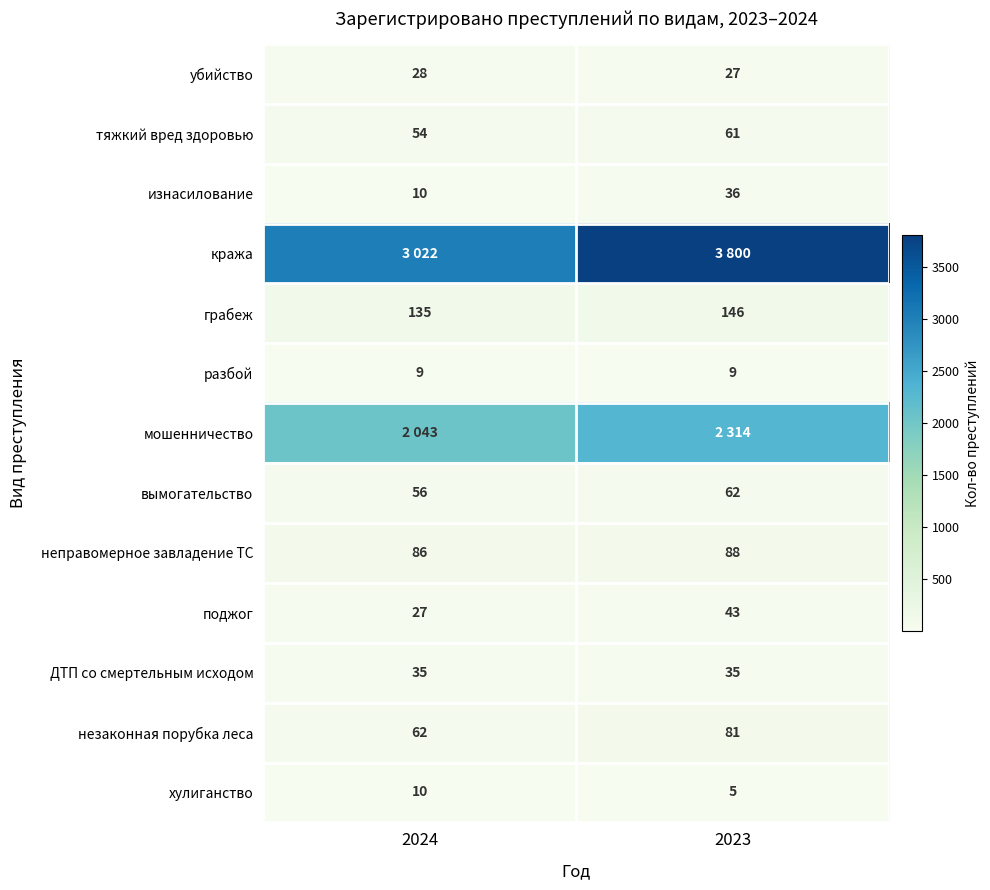

What is the minimum value for ДТП со смертельным исходом?

35